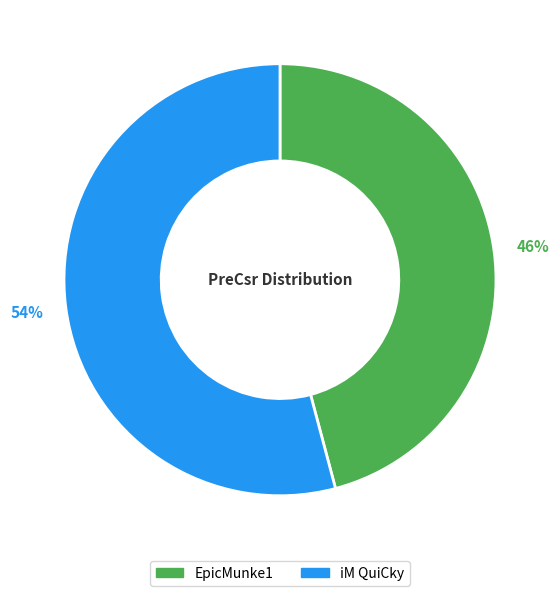

What is the ratio of the value at iM QuiCky to the value at EpicMunke1?

1.2